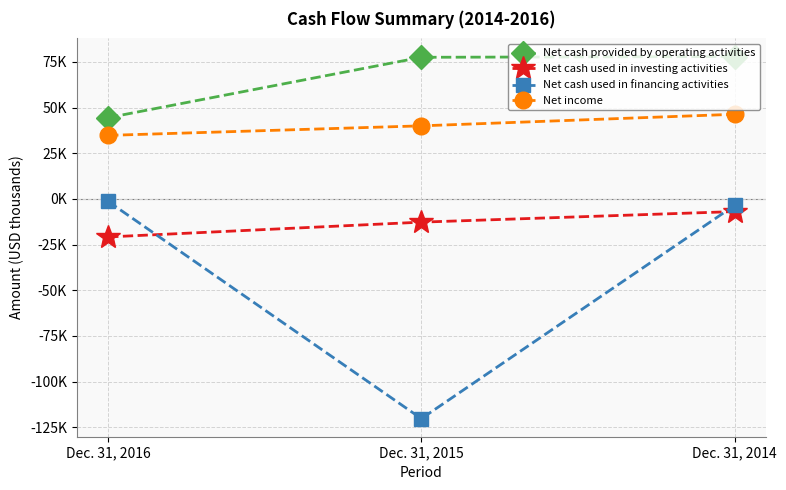

List the series in order of their peak value, lowest first.

Net cash used in investing activities, Net cash used in financing activities, Net income, Net cash provided by operating activities